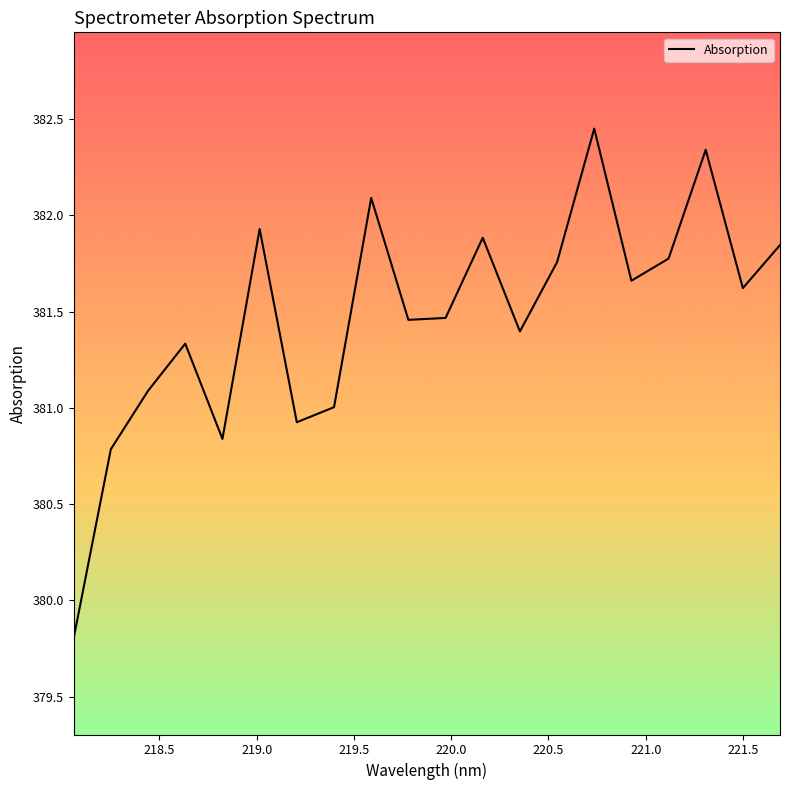

What is the difference between the maximum and minimum values?

2.6